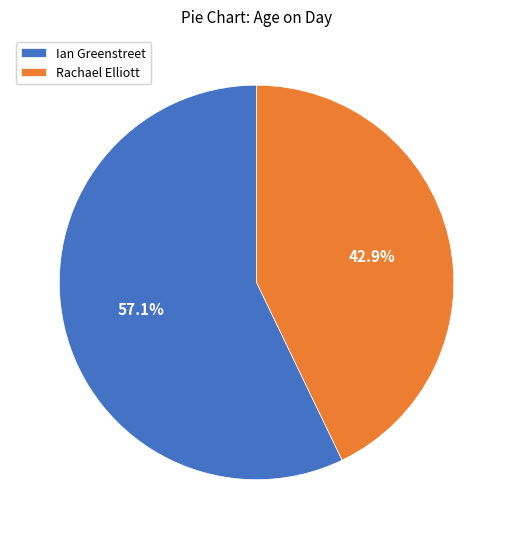

Does Rachael Elliott represent more than half of the total?

No